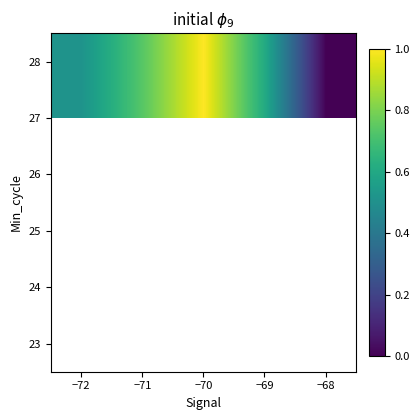

What is the difference between the maximum and minimum values in the 27 series?

1.0